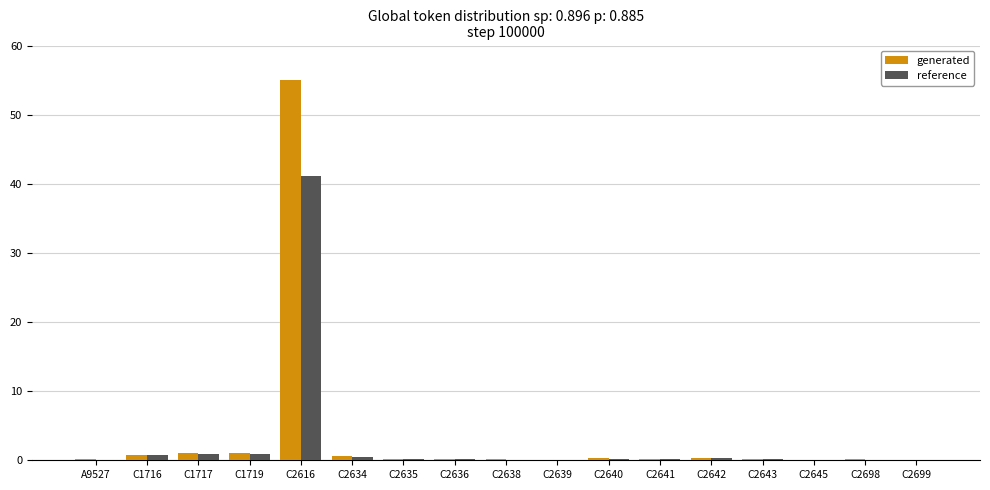

At which category is the sum across all series the highest?

C2616